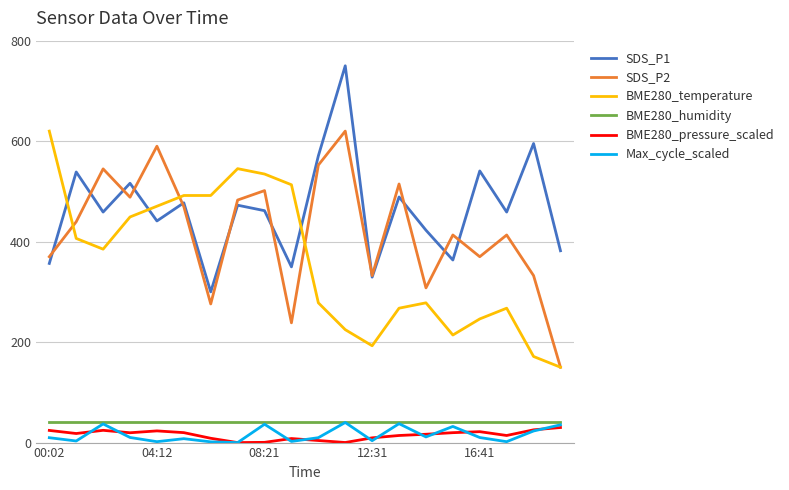

Which series has the largest total across all categories?

SDS_P1